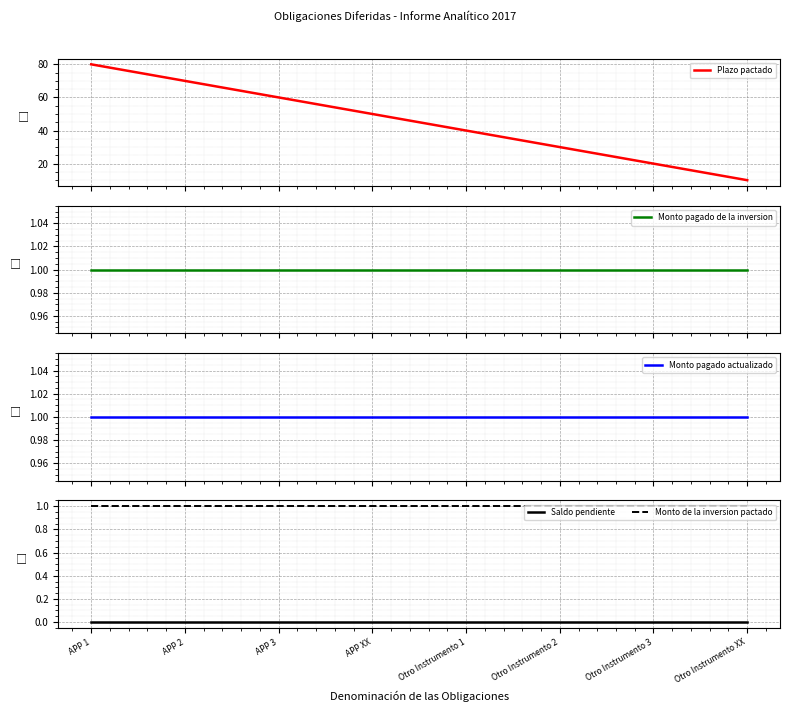

True or false: Monto pagado de la inversion and Monto pagado actualizado intersect in this chart.

False